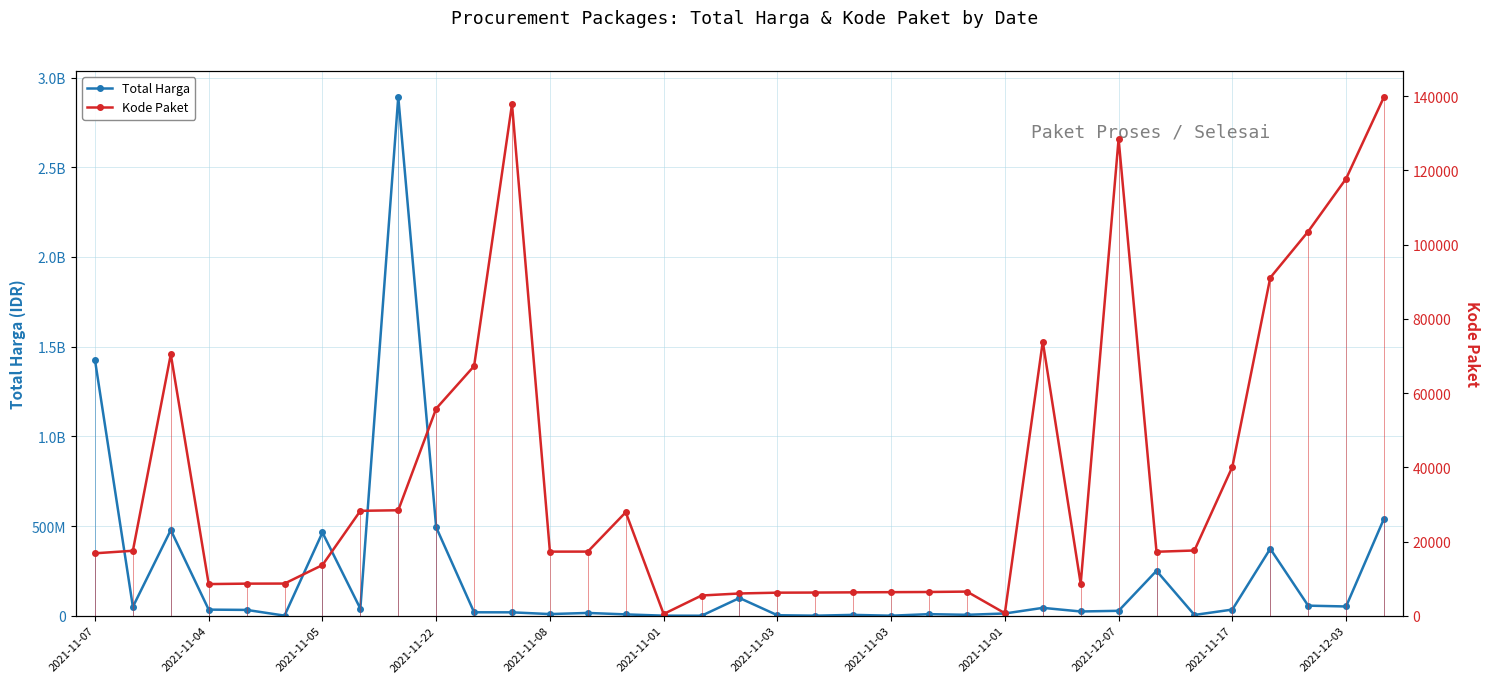

How many lines are shown in the chart?

2